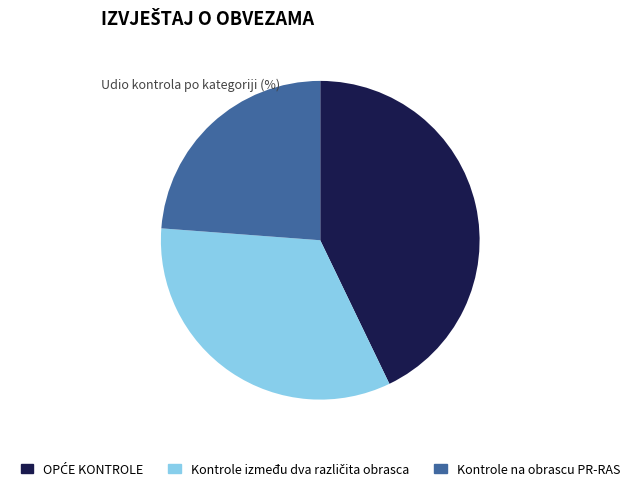

True or false: Kontrole na obrascu PR-RAS accounts for 24% of the total.

True